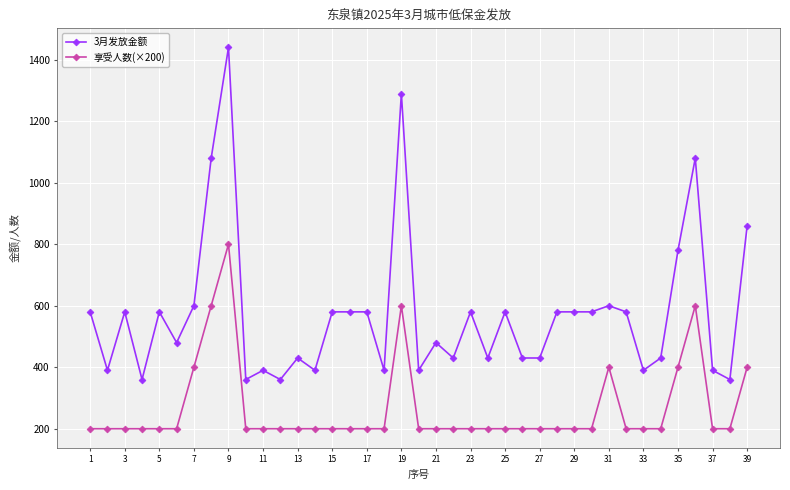

Rank the series by their average value, from lowest to highest.

享受人数(×200), 3月发放金额